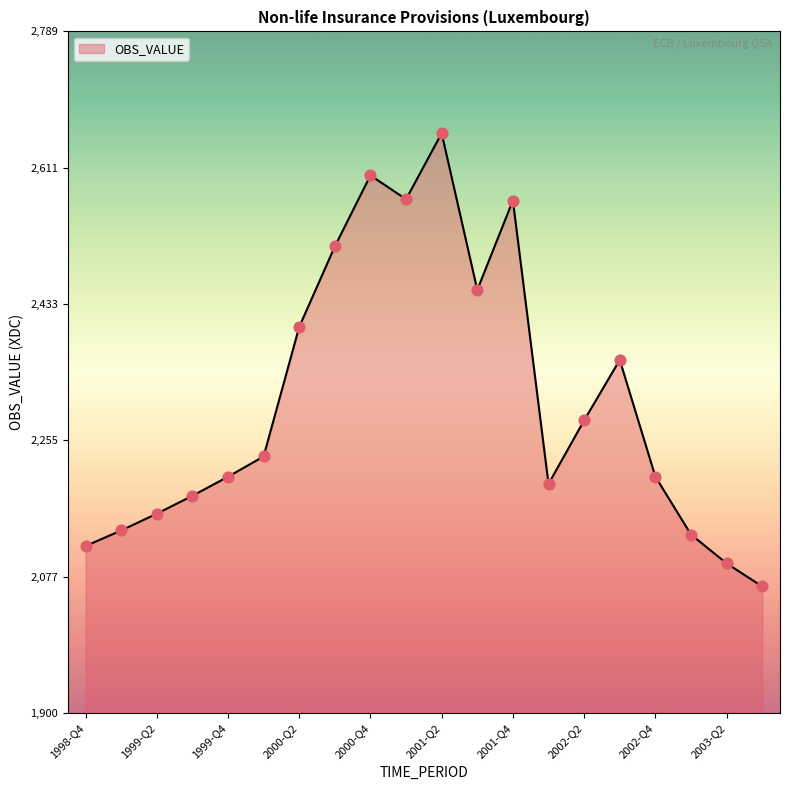

What is the minimum value shown in the chart?

2064.7